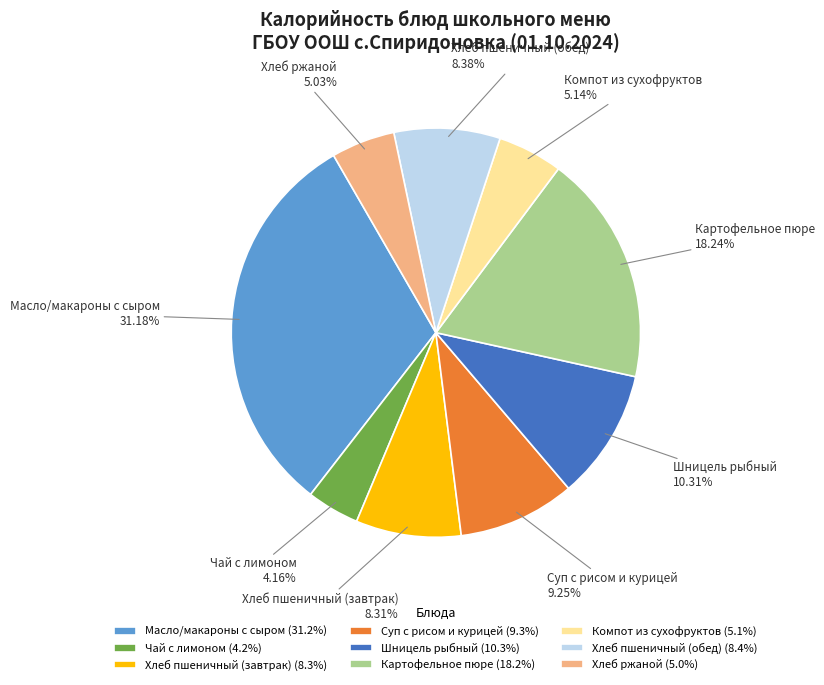

What percentage is the Чай с лимоном slice, to the nearest percent?

4%